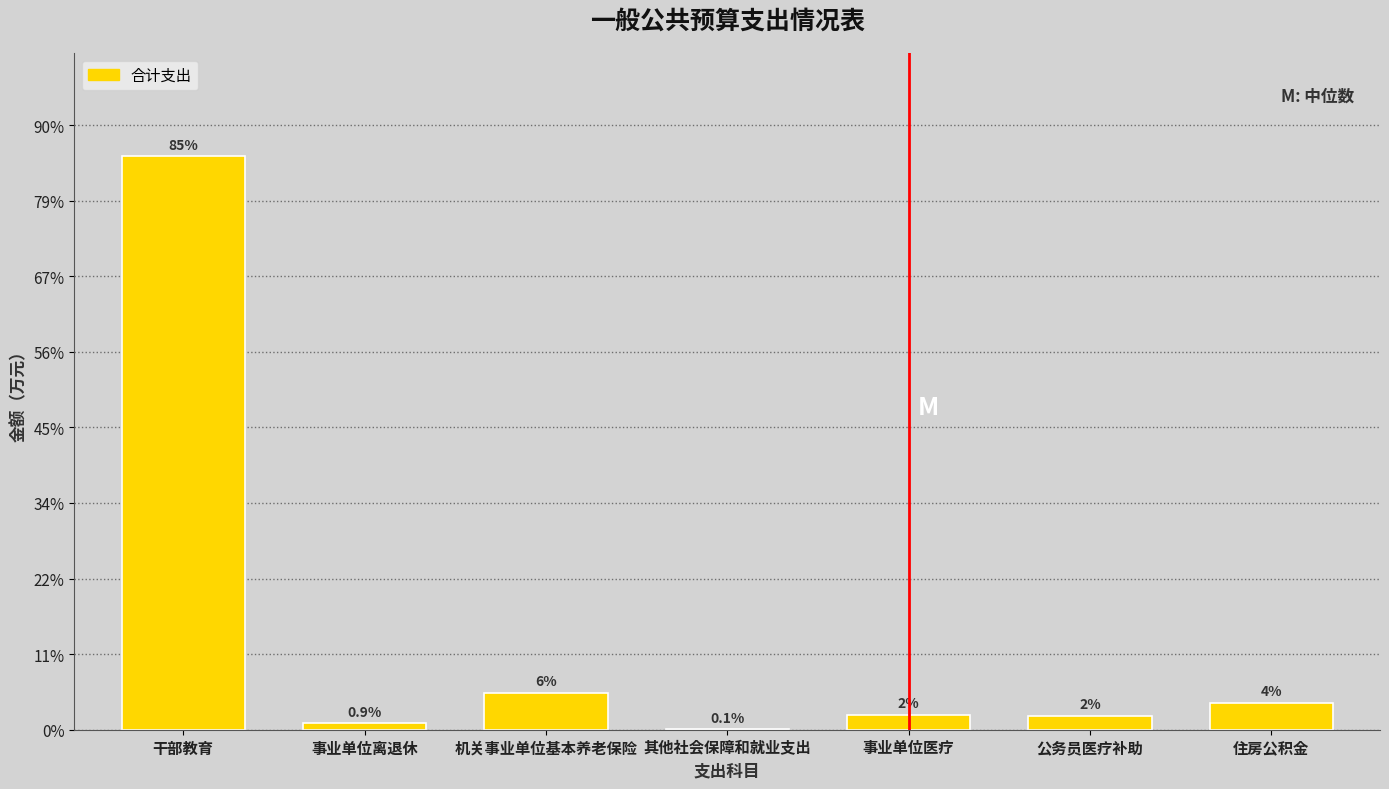

Are the bars horizontal?

No